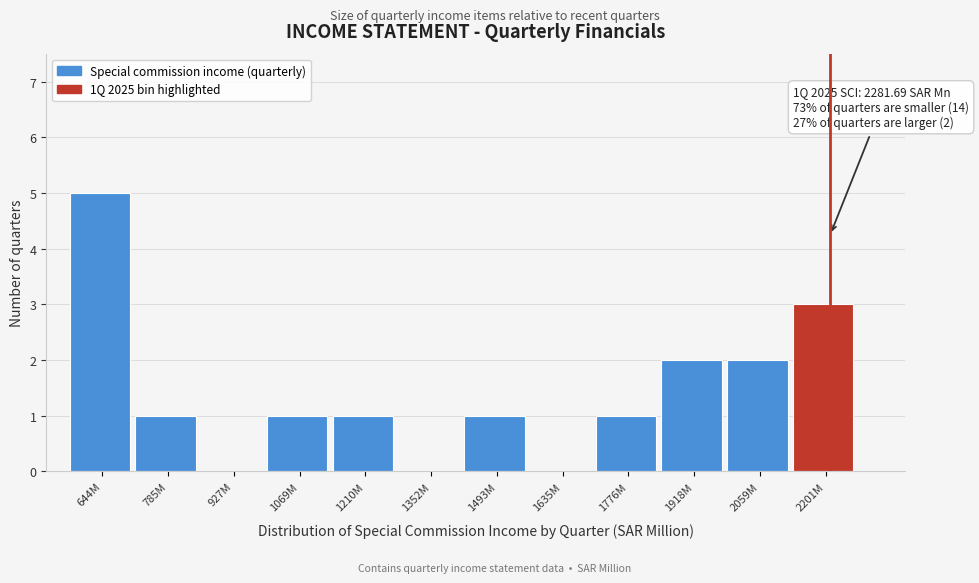

Reading left to right, extract all data points from this chart.

644M=5	785M=1	927M=0	1069M=1	1210M=1	1352M=0	1493M=1	1635M=0	1776M=1	1918M=2	2059M=2	2201M=3